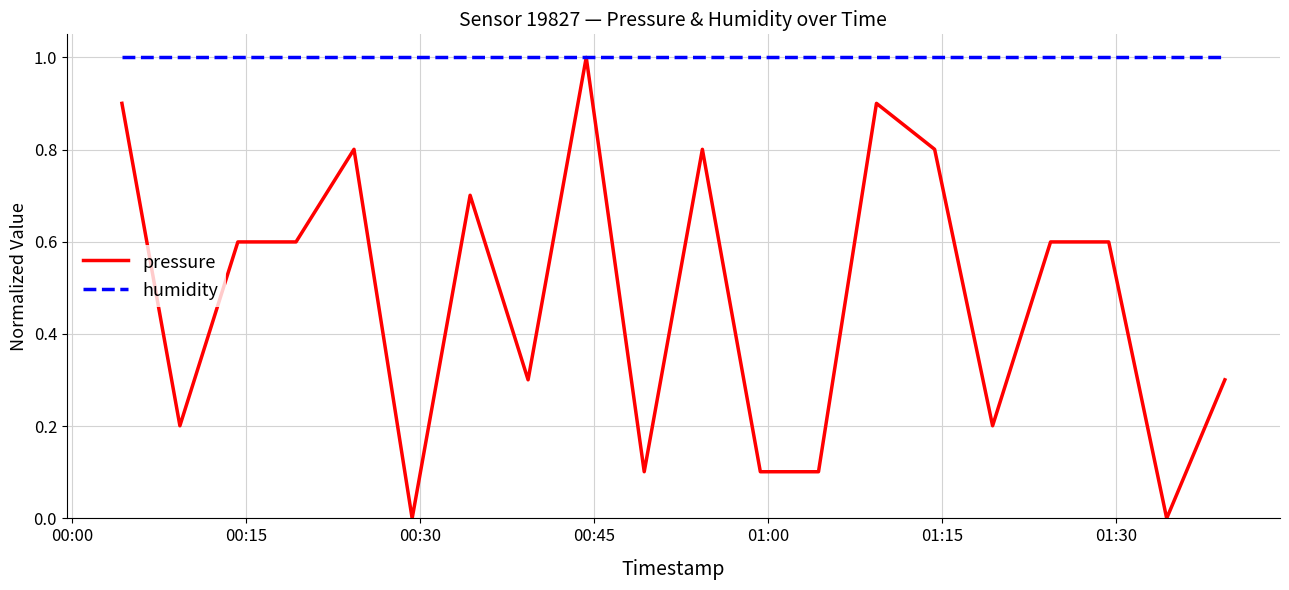

What is the difference between the maximum and minimum values in the pressure series?

1.0